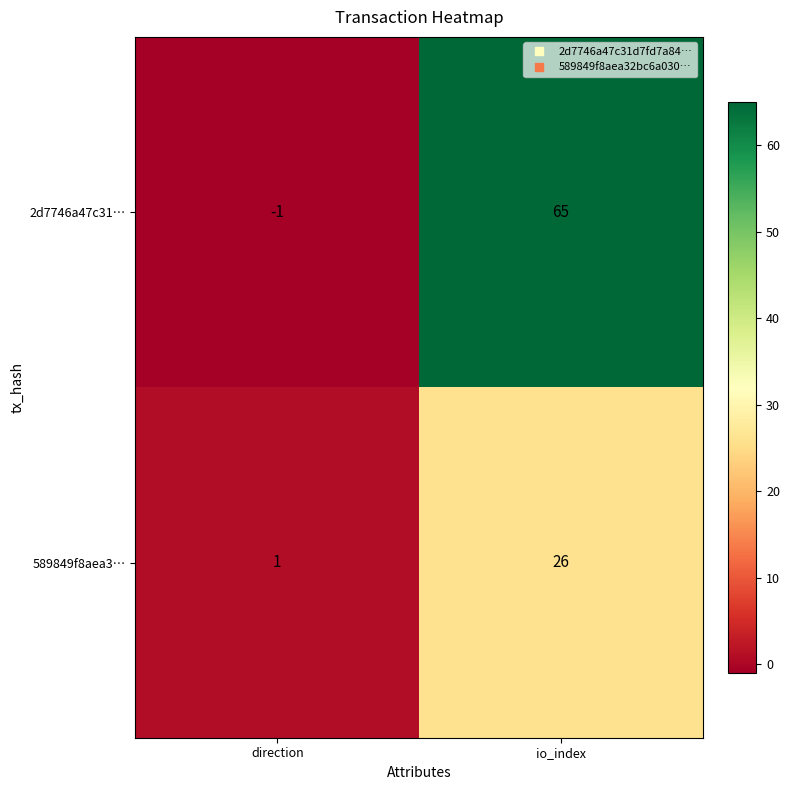

What is the spread (max minus min) of values at io_index?

39